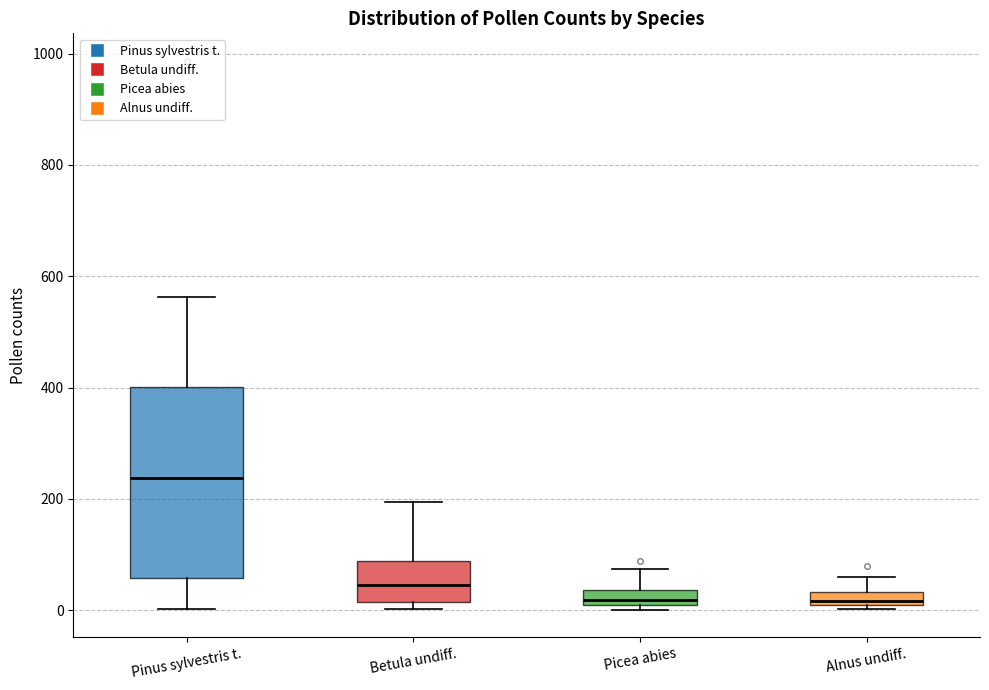

Comparing the boxes themselves (not the whiskers), which one is the tallest?

Pinus sylvestris t.